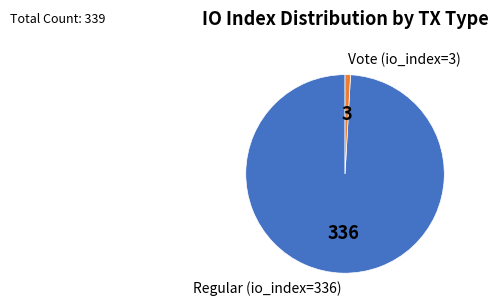

Rank the categories by value from highest to lowest.

Regular (io_index=336), Vote (io_index=3)